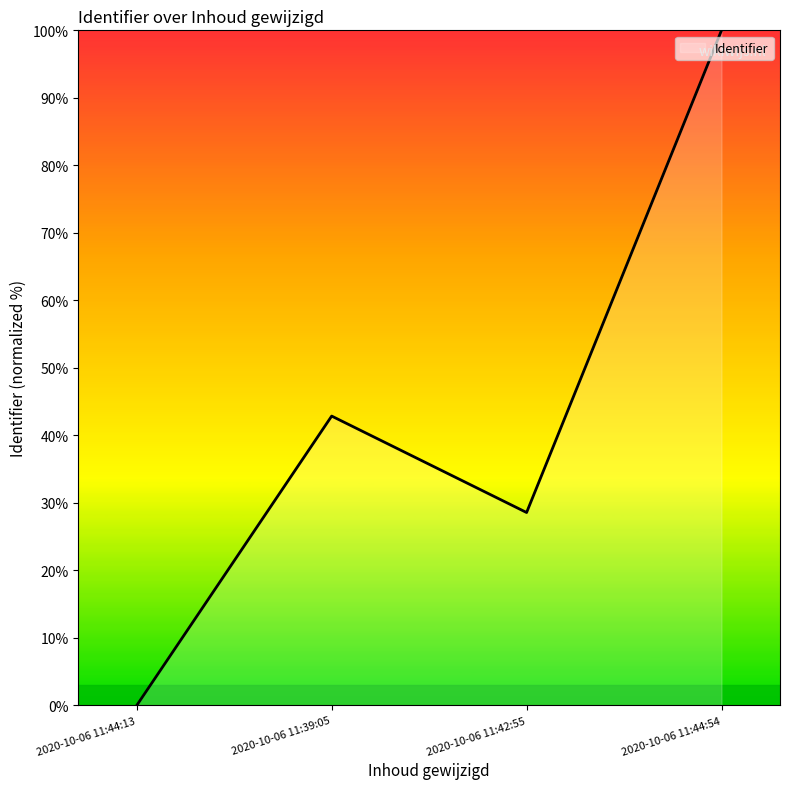

True or false: the data has more than 2 interior local peaks.

False